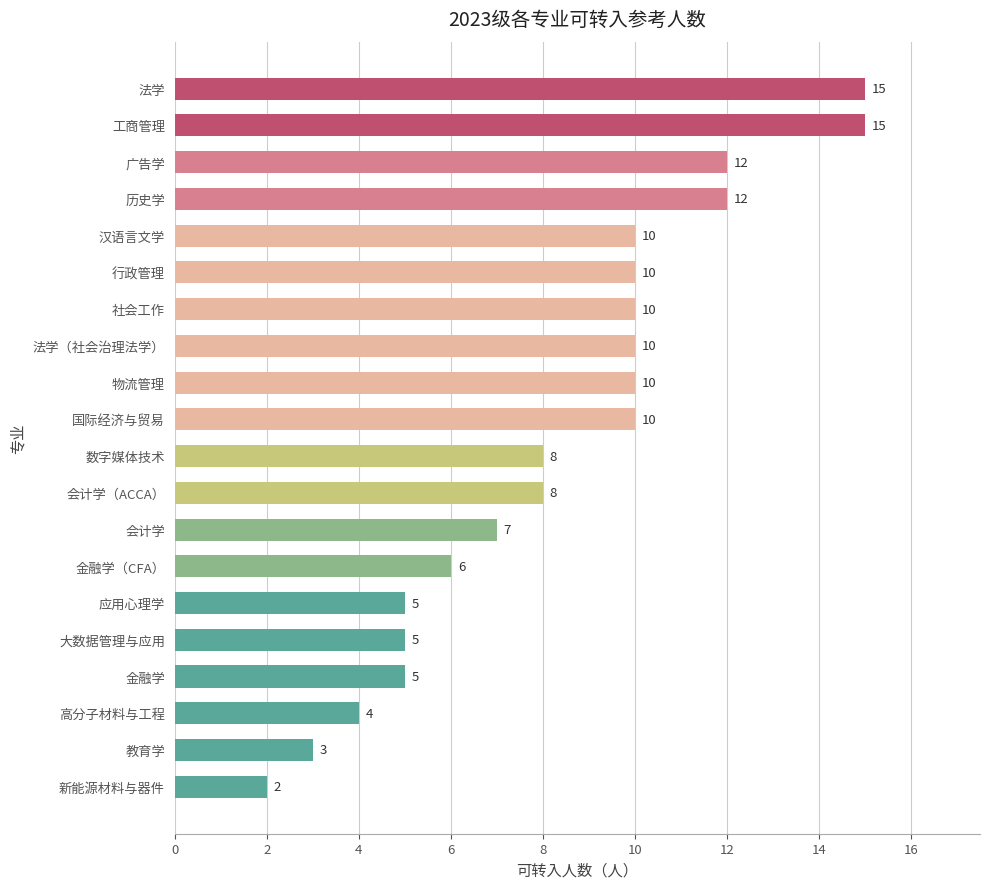

What is the approximate value at 会计学?

7